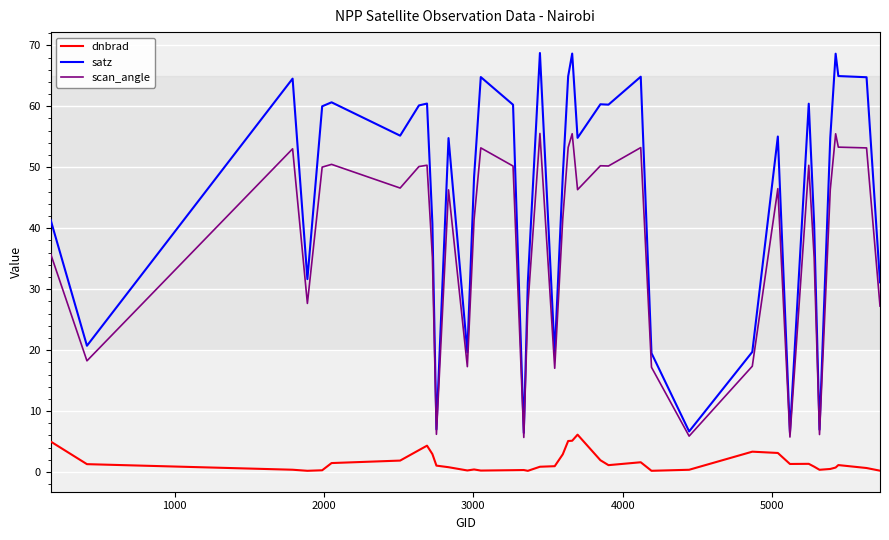

What is the minimum value for dnbrad?

0.2